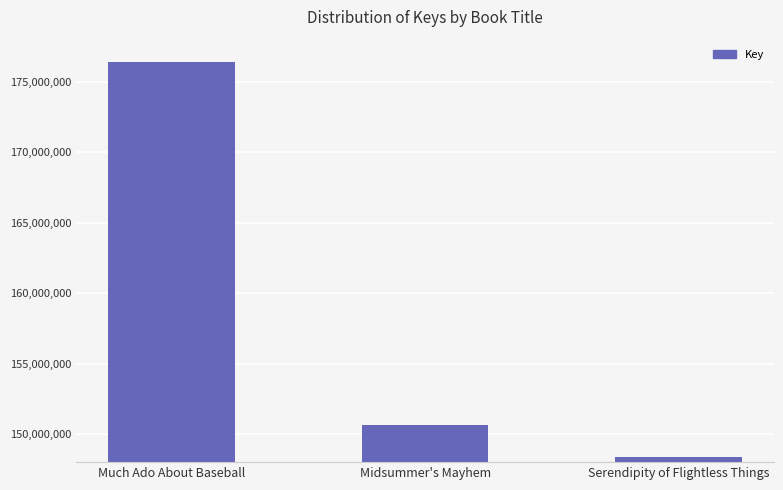

Approximately how many times larger is the value at Midsummer's Mayhem compared to Serendipity of Flightless Things?

1.0